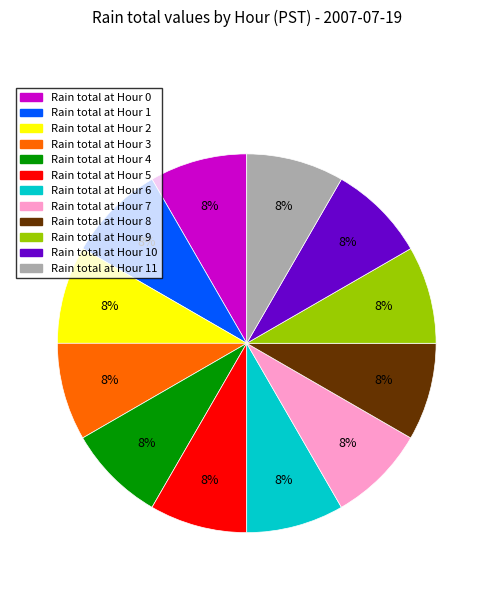

Is there a majority slice in this chart?

No